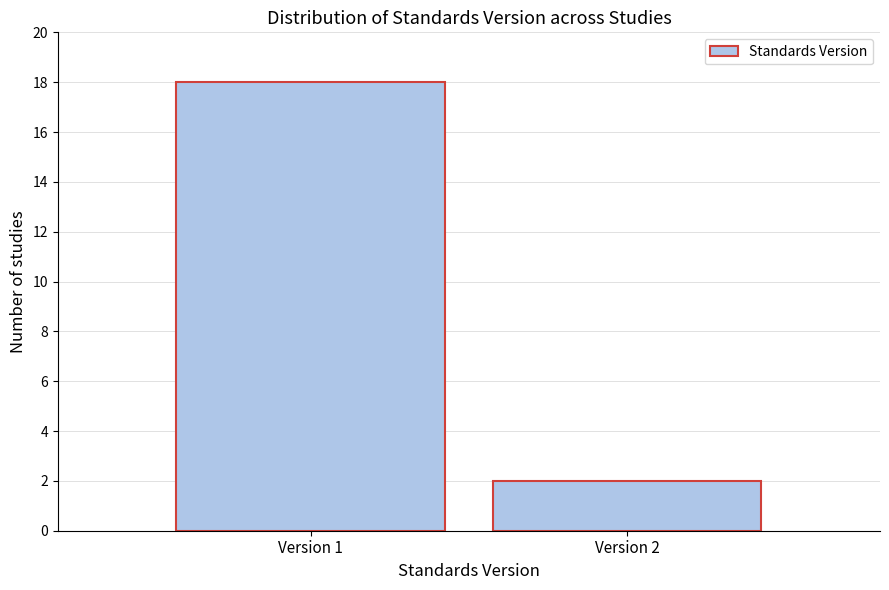

Reading right to left, list all the values displayed in this chart.

Version 2=2	Version 1=18